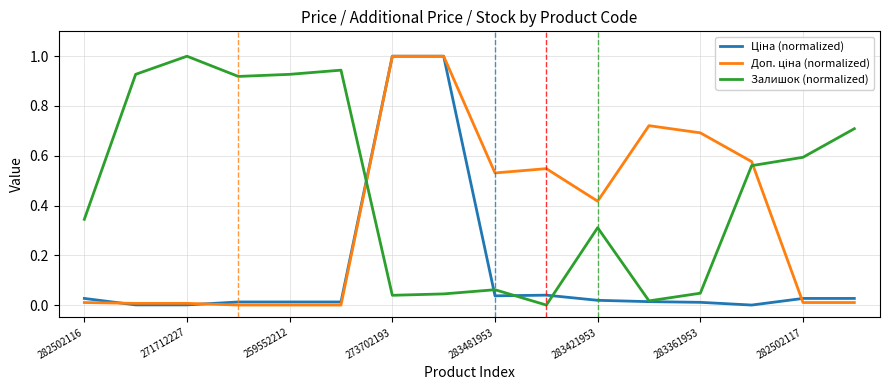

What is the greatest value displayed?

1.0